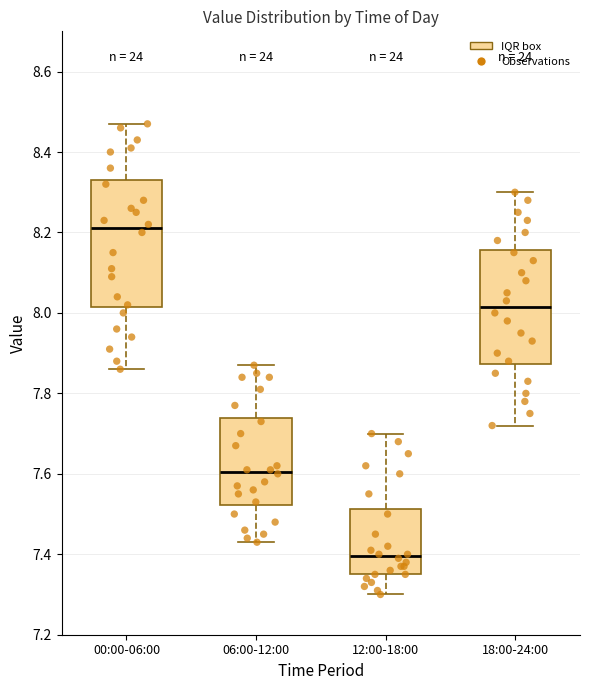

Reading left to right, read every box against the y-axis: the position of its median line, the range the box covers, and the ends of its whiskers. The values are not printed on the chart, so give them approximately, as read against the axis.

00:00-06:00: median 8.22, box 8.02 to 8.34, whiskers 7.86 to 8.48
06:00-12:00: median 7.60, box 7.52 to 7.74, whiskers 7.44 to 7.88
12:00-18:00: median 7.40, box 7.36 to 7.52, whiskers 7.30 to 7.70
18:00-24:00: median 8.02, box 7.88 to 8.16, whiskers 7.72 to 8.30